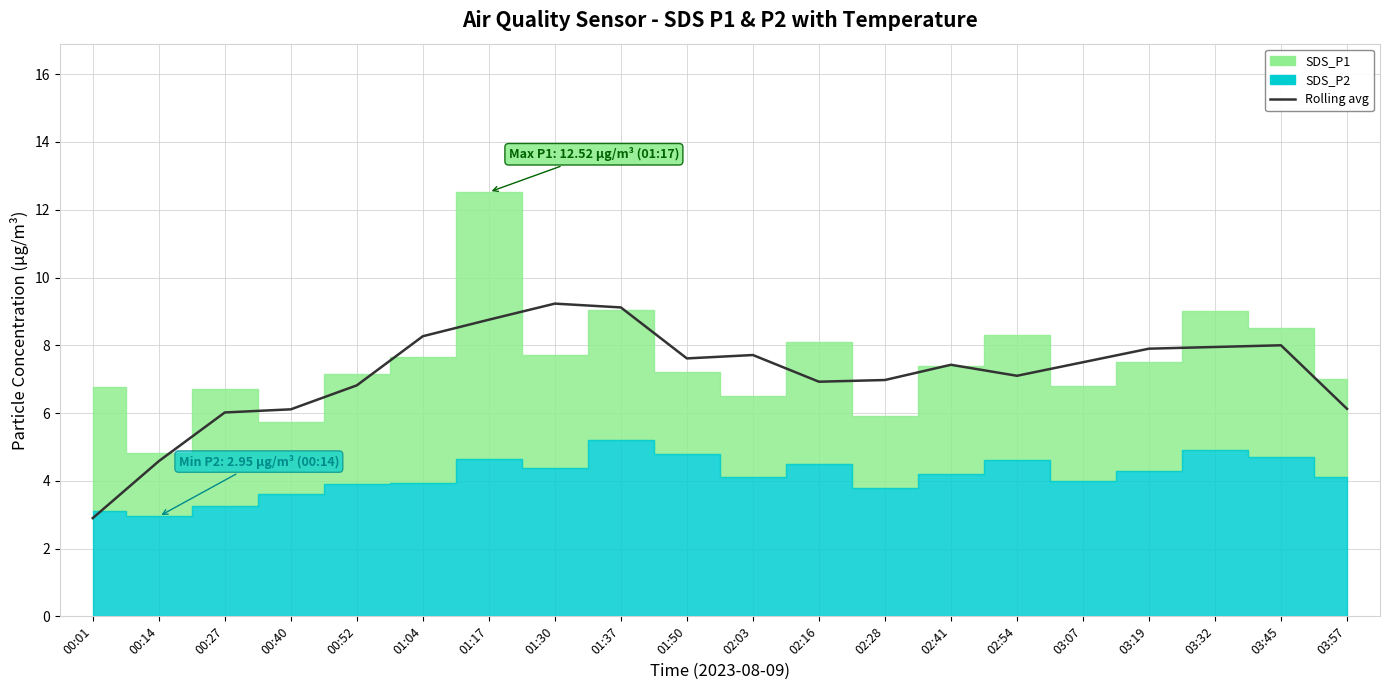

Which has a higher value, 00:27 or 01:50?

01:50